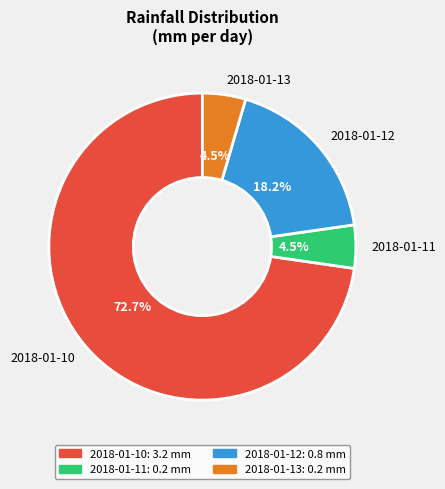

Is 2018-01-10 the majority of the pie?

Yes